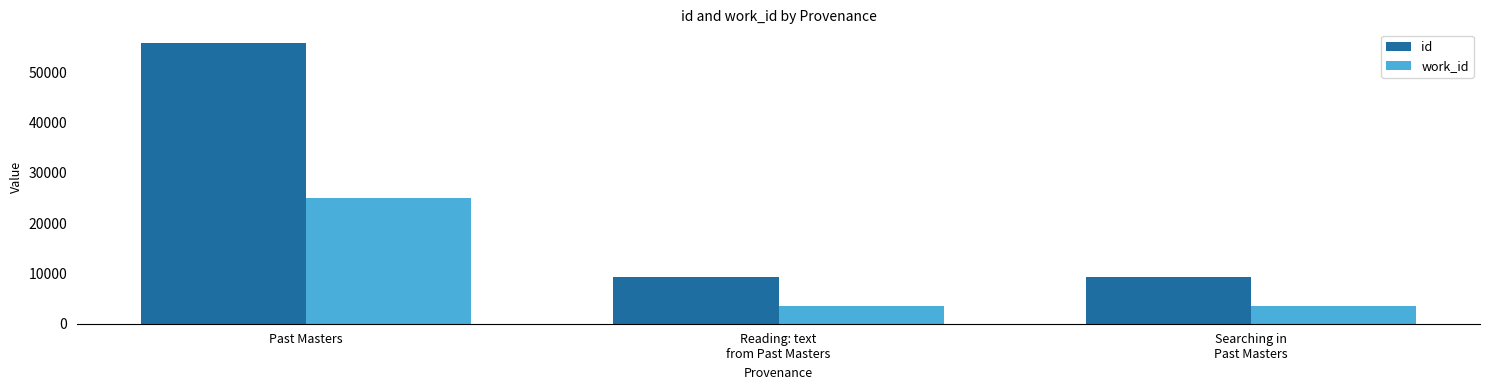

Which category has the highest value in the work_id series?

Past Masters